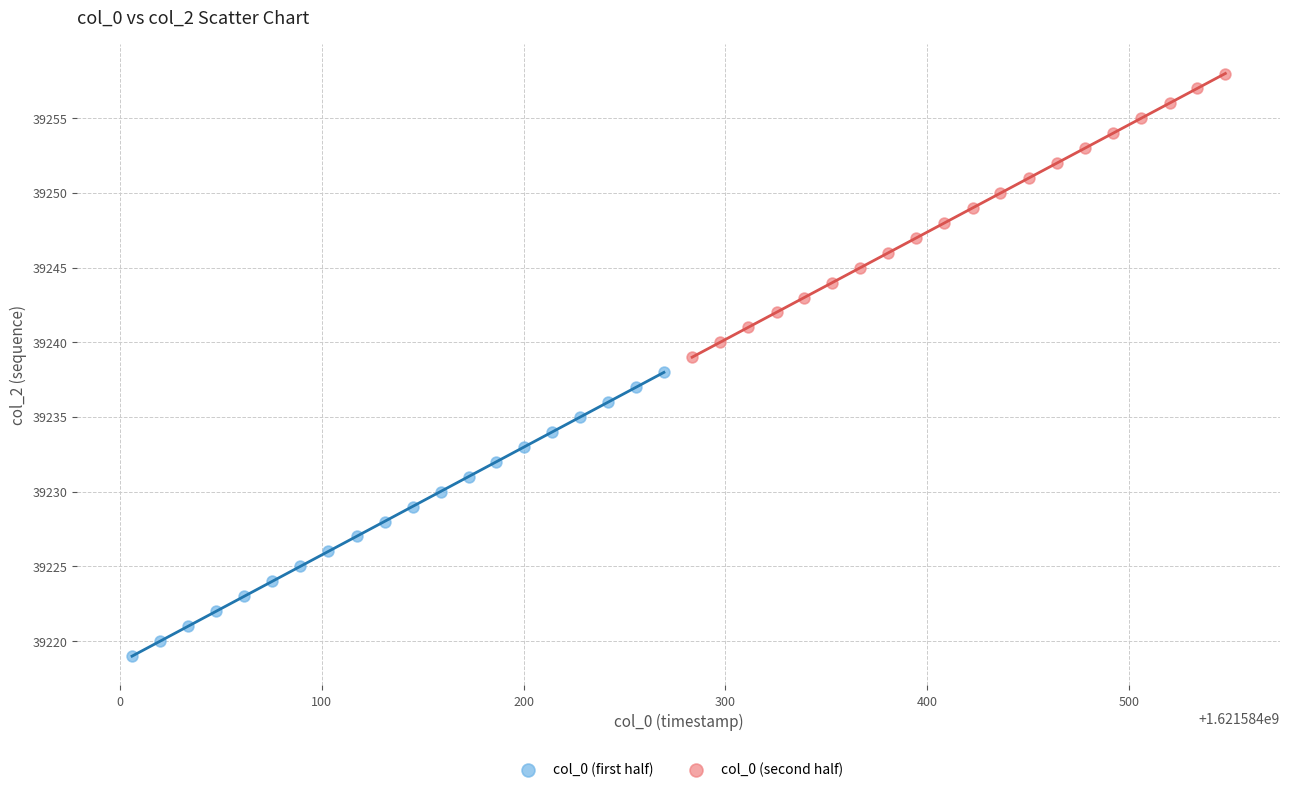

Which series contains the lowest Y value?

col_0 (first half)